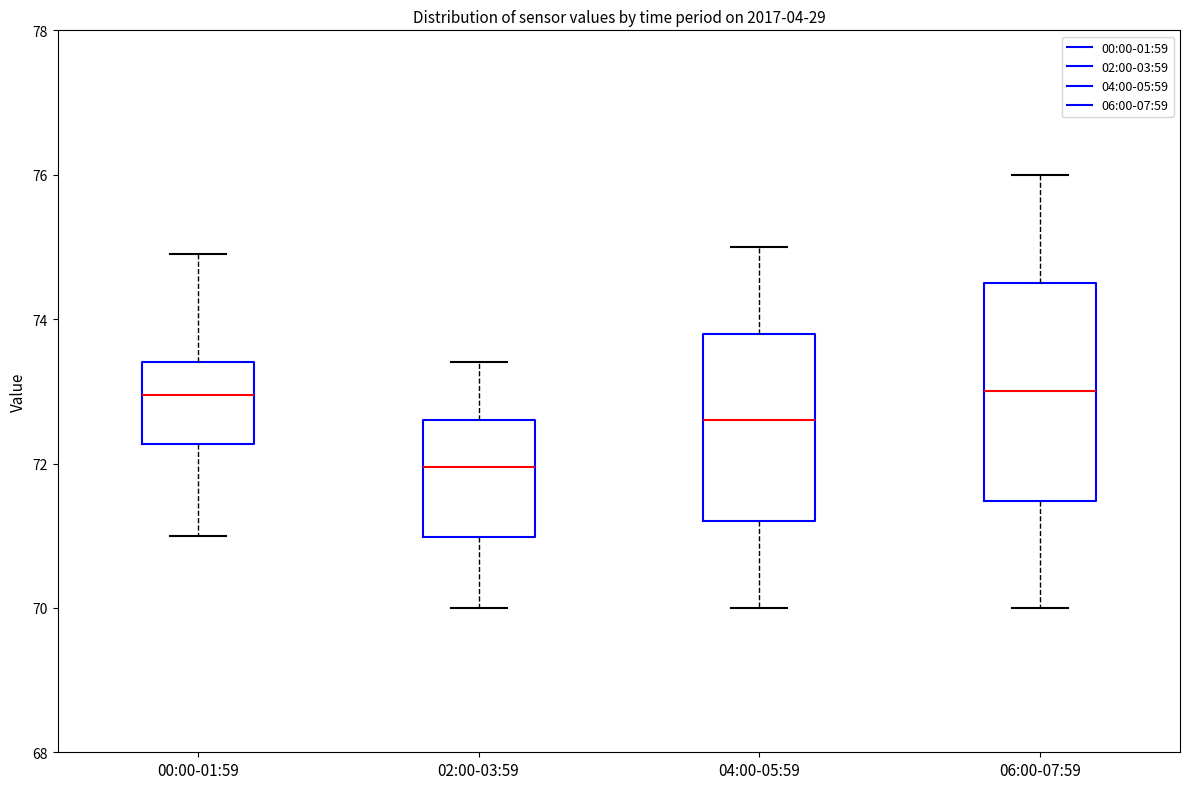

Reading left to right, read every box against the y-axis: the position of its median line, the range the box covers, and the ends of its whiskers. The values are not printed on the chart, so give them approximately, as read against the axis.

00:00-01:59: median 73.0, box 72.2 to 73.4, whiskers 71.0 to 75.0
02:00-03:59: median 72.0, box 71.0 to 72.6, whiskers 70.0 to 73.4
04:00-05:59: median 72.6, box 71.2 to 73.8, whiskers 70.0 to 75.0
06:00-07:59: median 73.0, box 71.4 to 74.6, whiskers 70.0 to 76.0